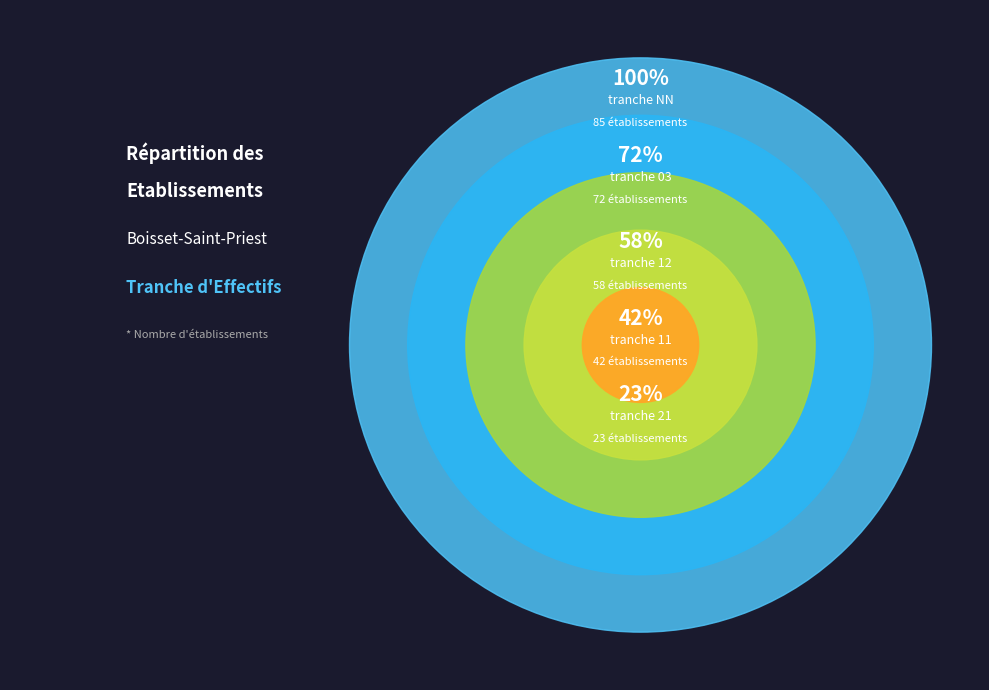

The NN slice represents 12% of the pie. True or false?

False